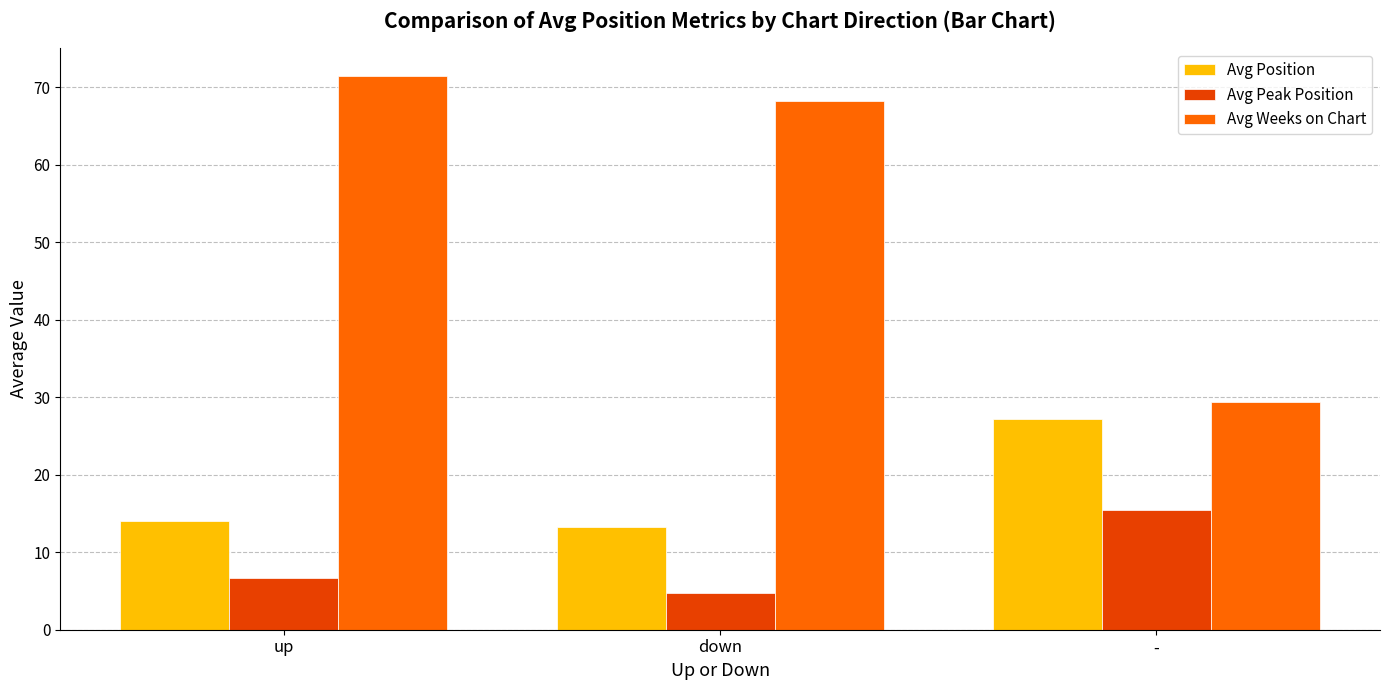

Which series has the widest spread of values?

Avg Weeks on Chart